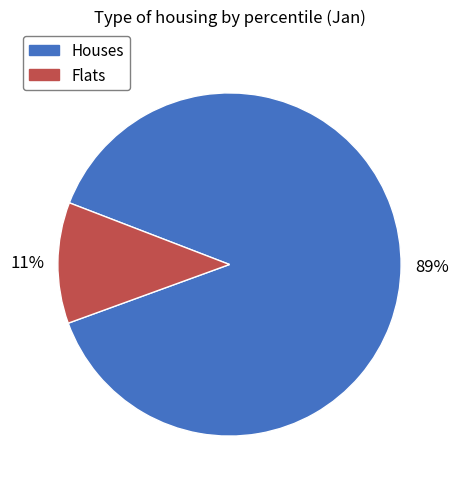

Is there any slice that represents more than half of the pie?

Yes